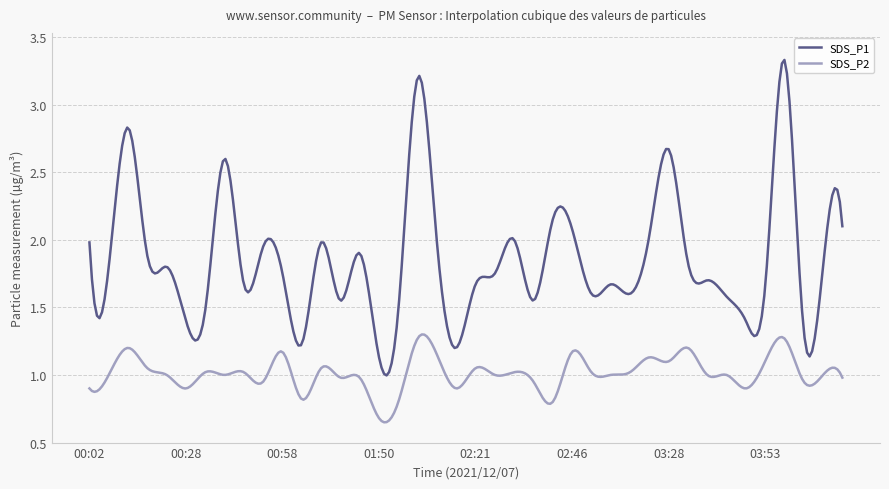

Which series has the largest total across all categories?

SDS_P1